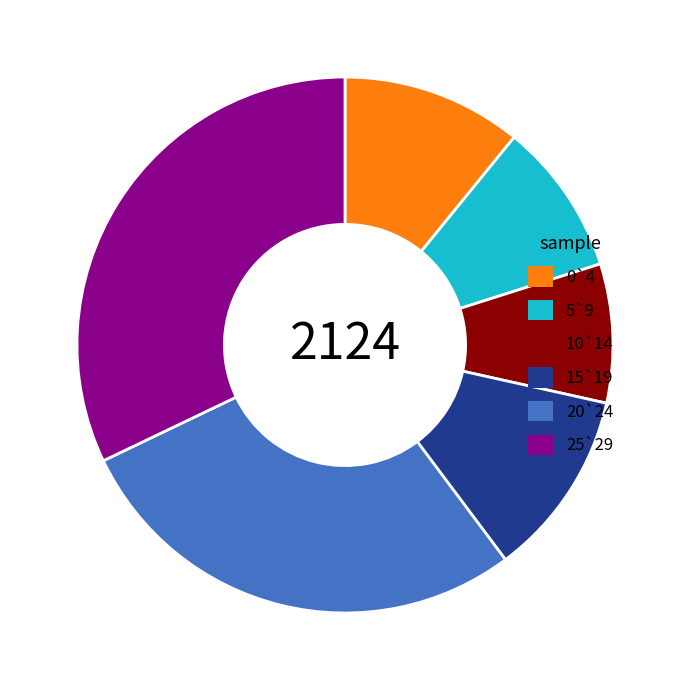

Which slice is the largest?

25`29